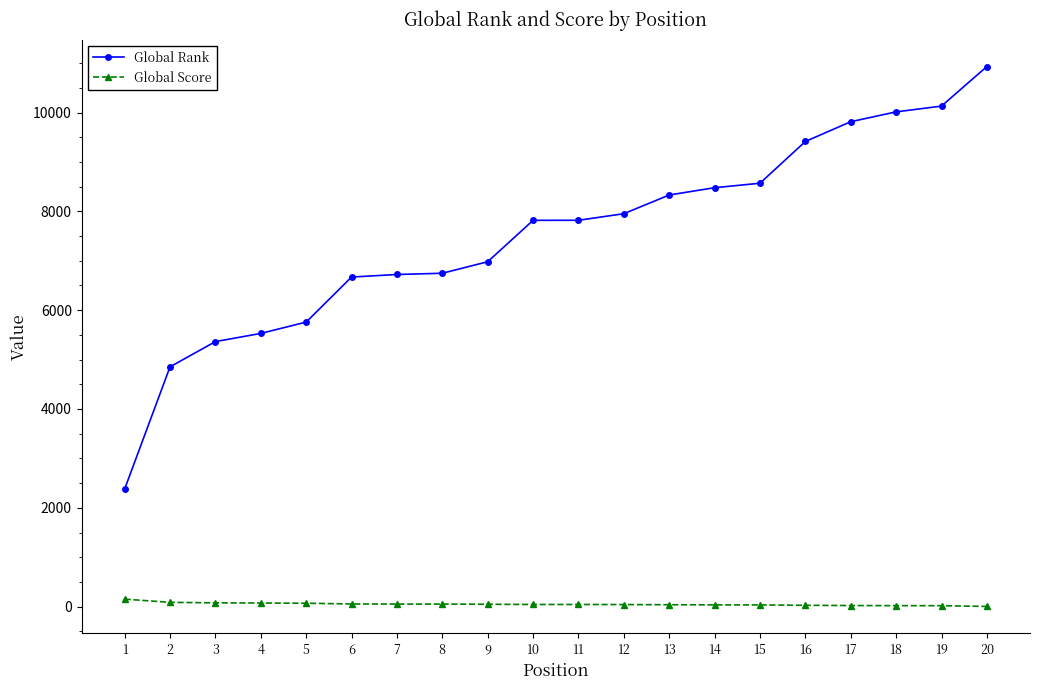

At 7, list the series in order from largest to smallest.

Global Rank, Global Score